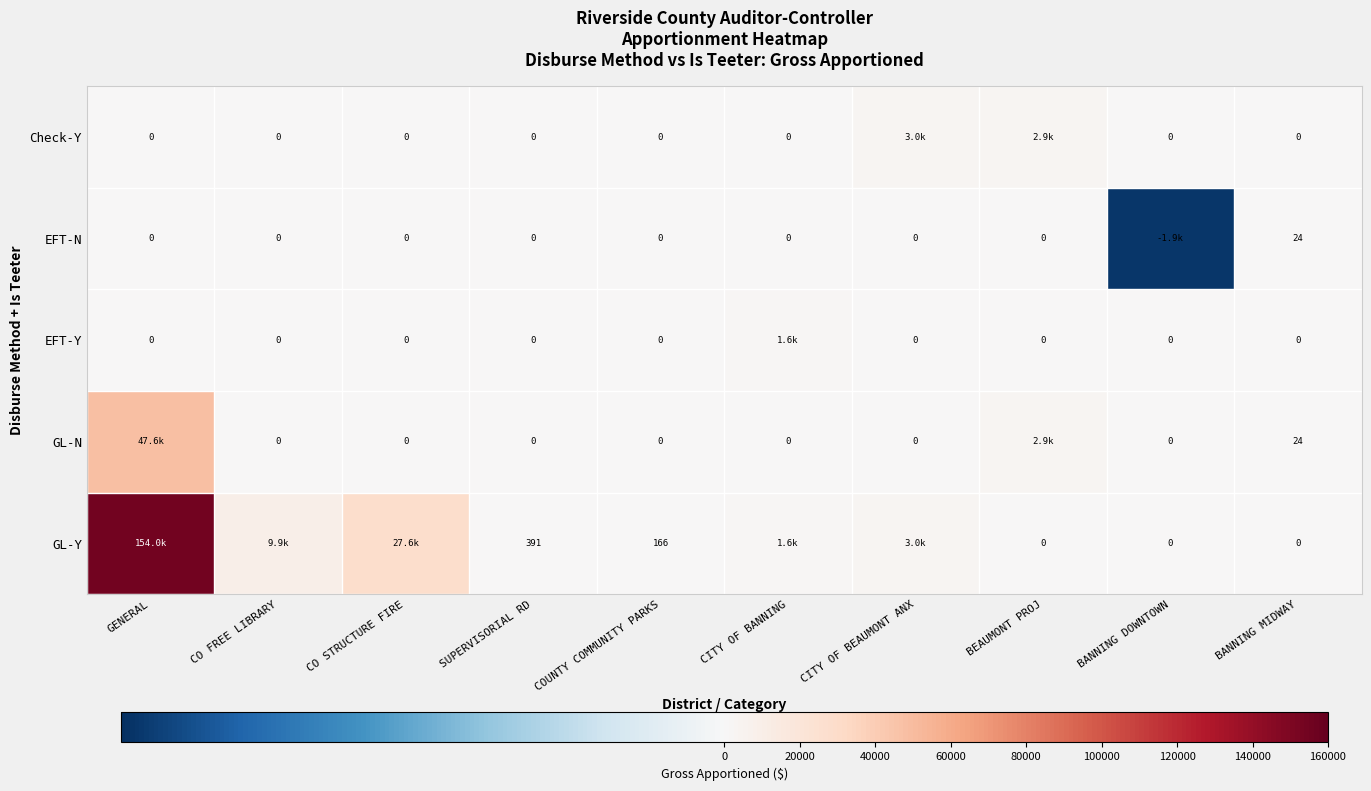

How many data points does each series have?

10